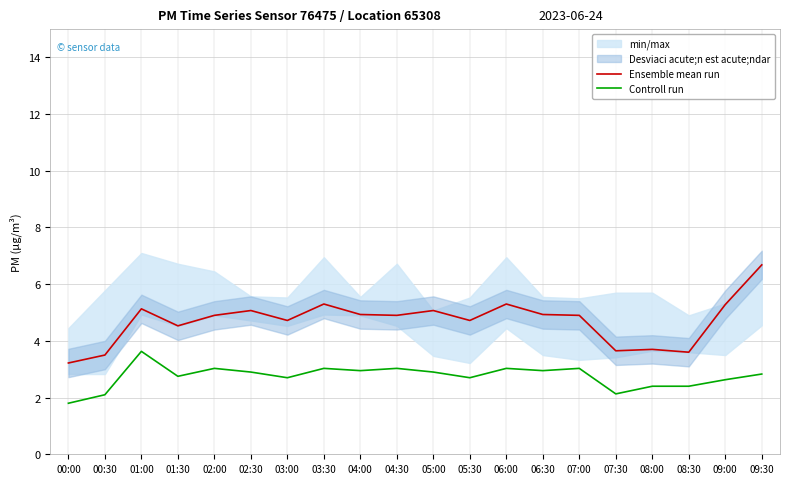

How many categories are shown in the chart?

20